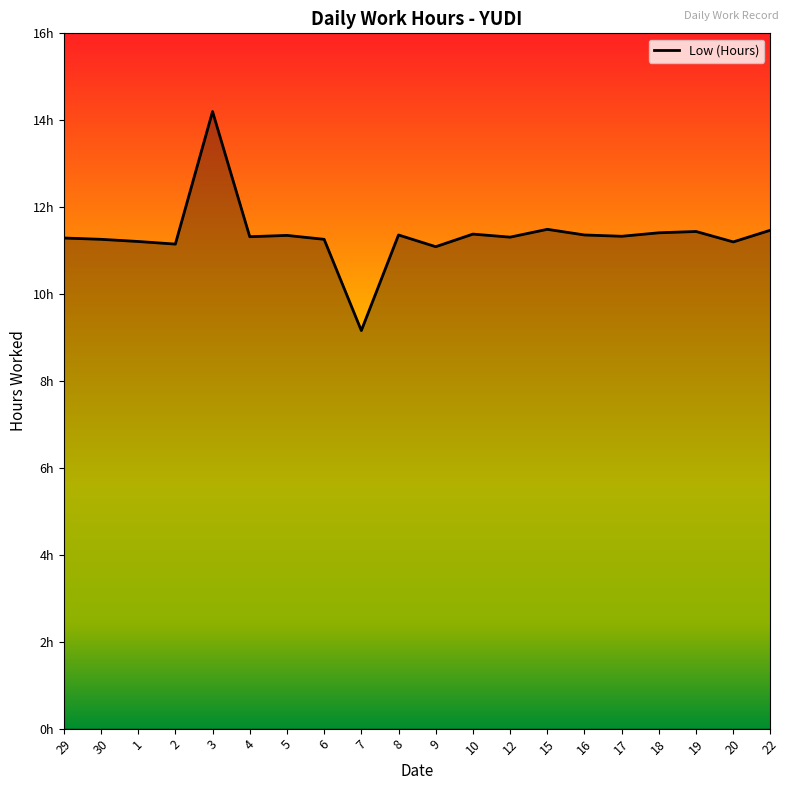

The chart shows a value of 14.9 at 17. True or false?

False